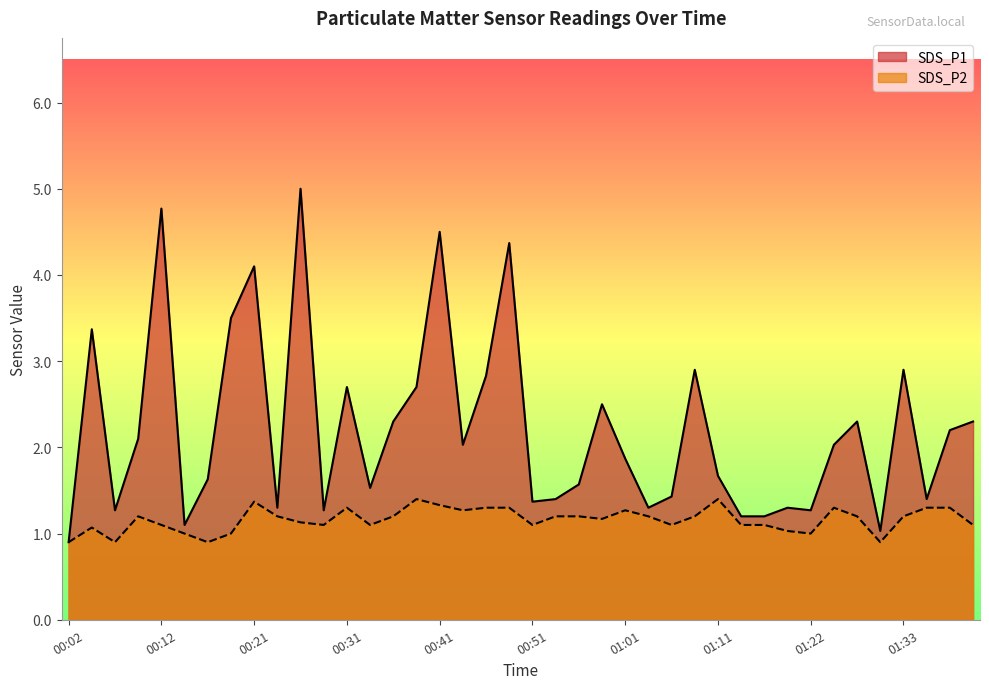

Which has a higher value, 00:31 or 01:11?

00:31